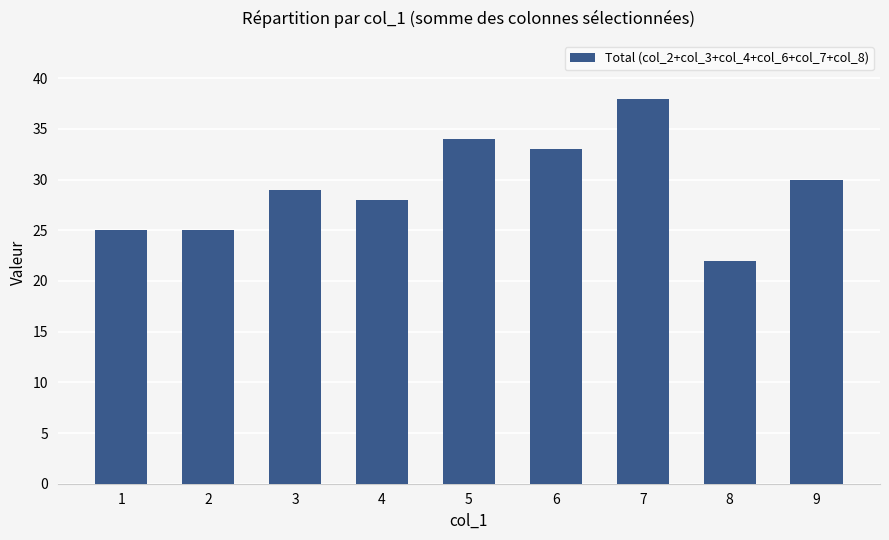

What is the approximate value at 8, to the nearest 10?

20